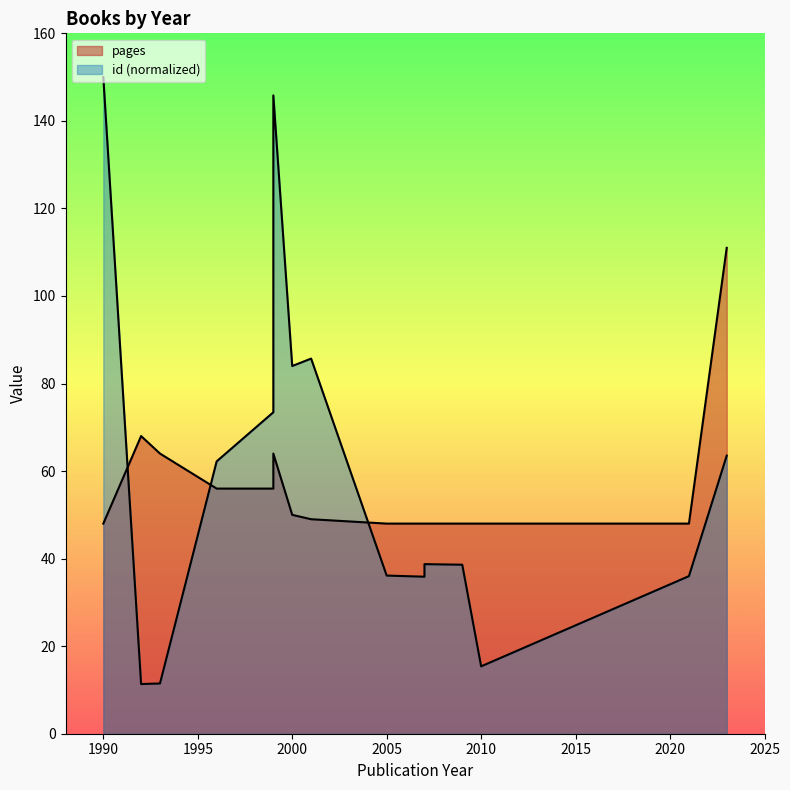

Is it true that pages equals 48.0 at 2005?

True